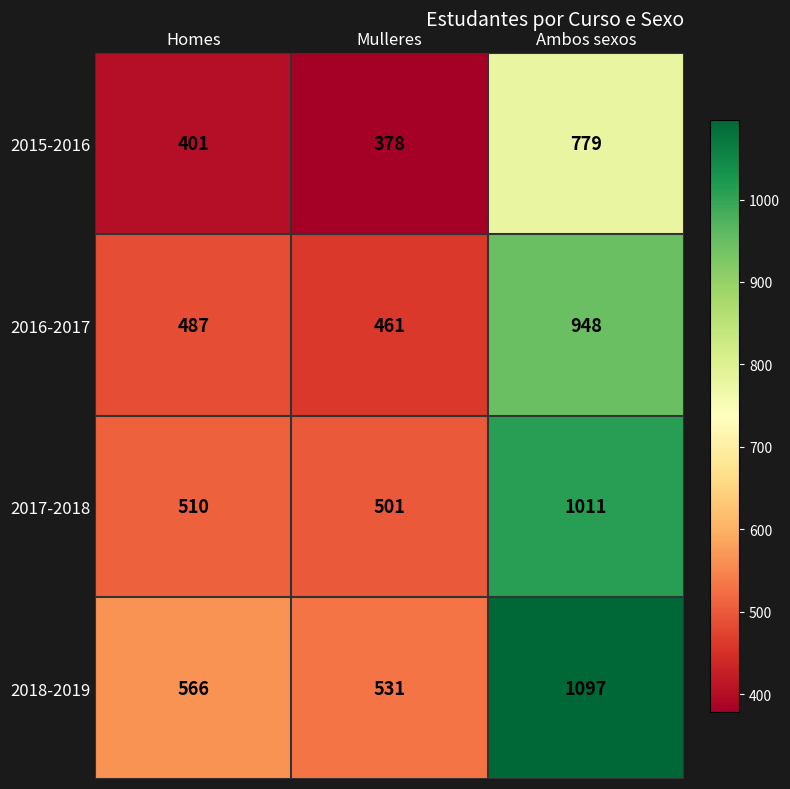

Which series has the largest total across all categories?

2018-2019